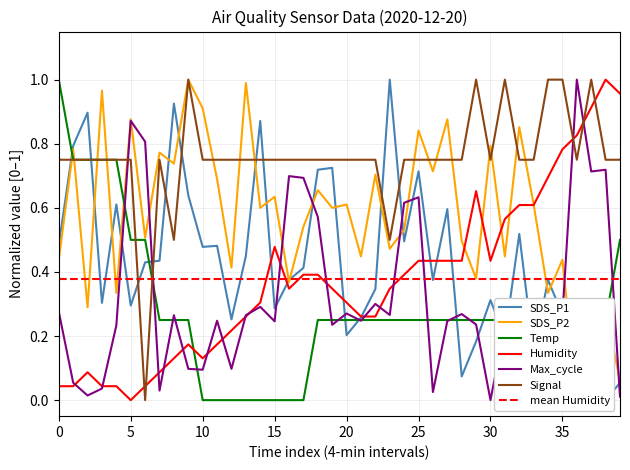

At 12, list the series in order from largest to smallest.

Signal, SDS_P2, SDS_P1, Humidity, Max_cycle, Temp